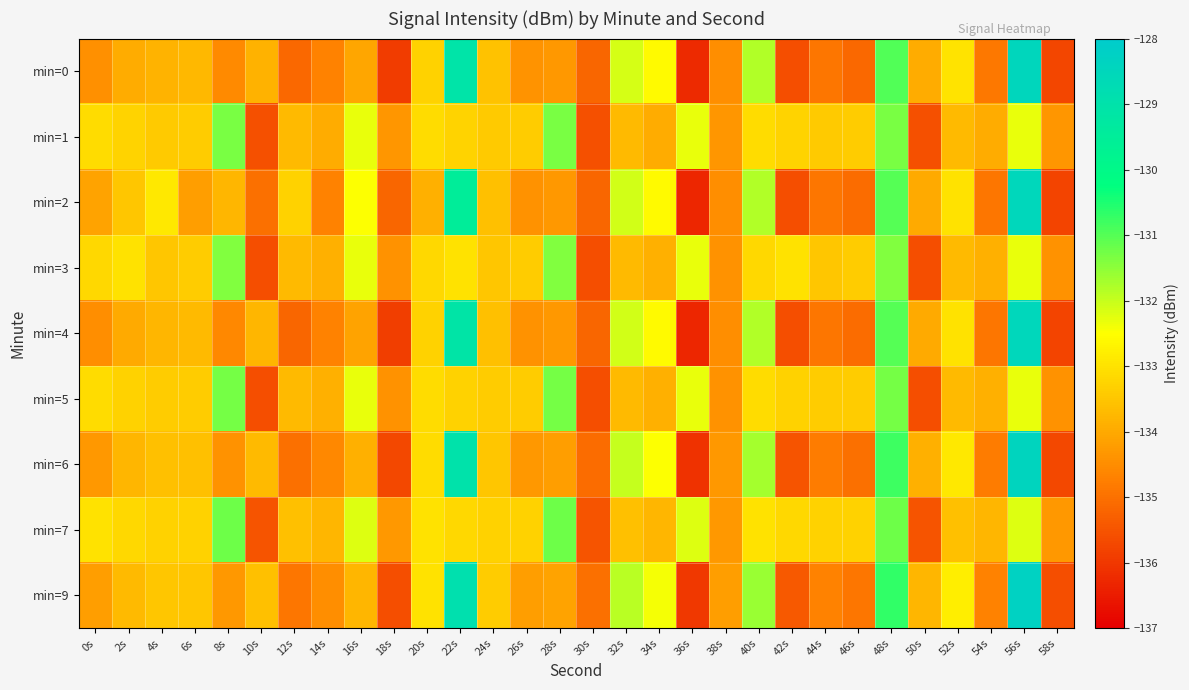

Which series has the largest range (max minus min)?

min=2